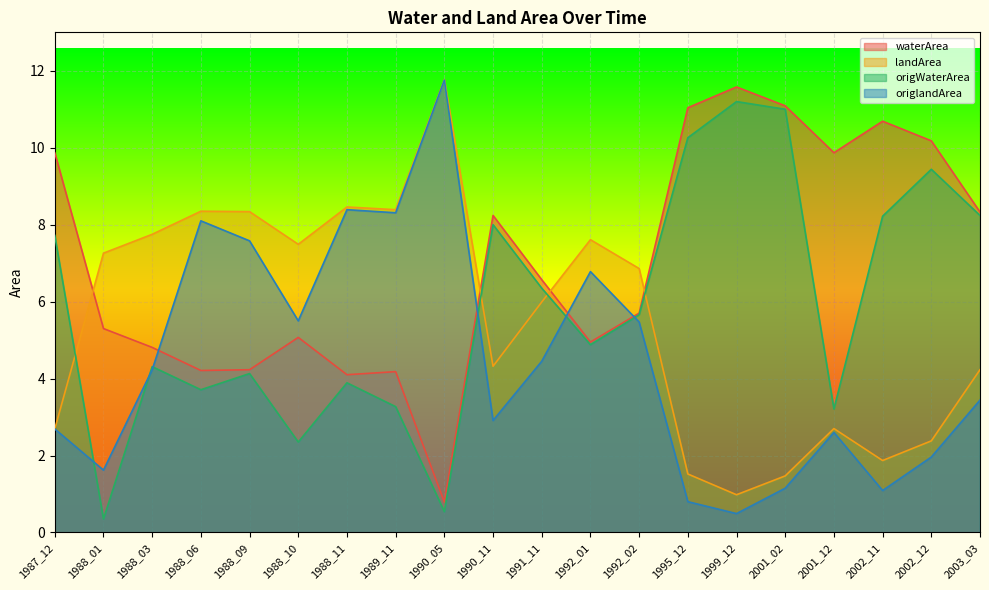

Which has a higher value, 1999_12 or 2002_11?

1999_12